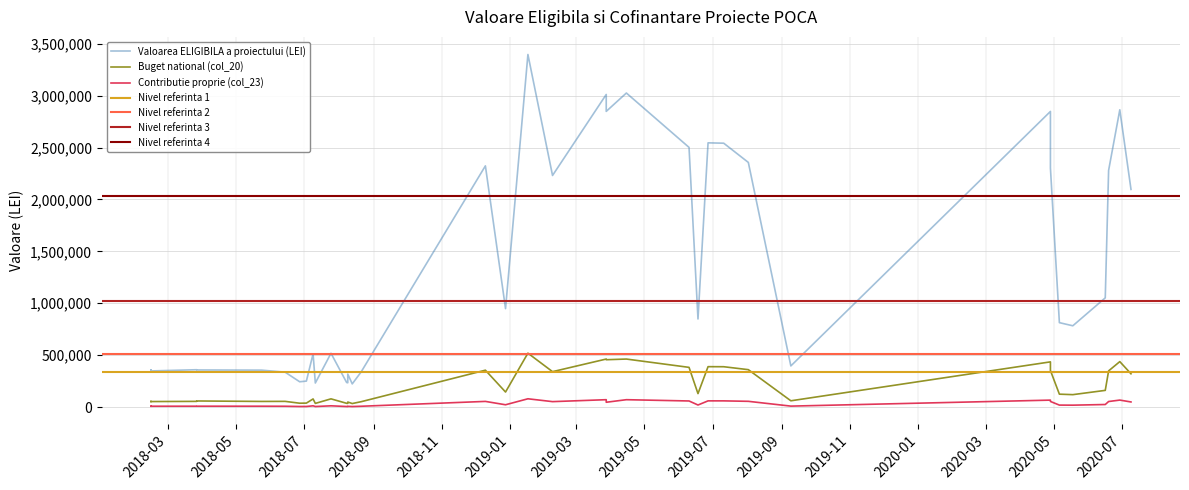

How many data points does each series have?

38